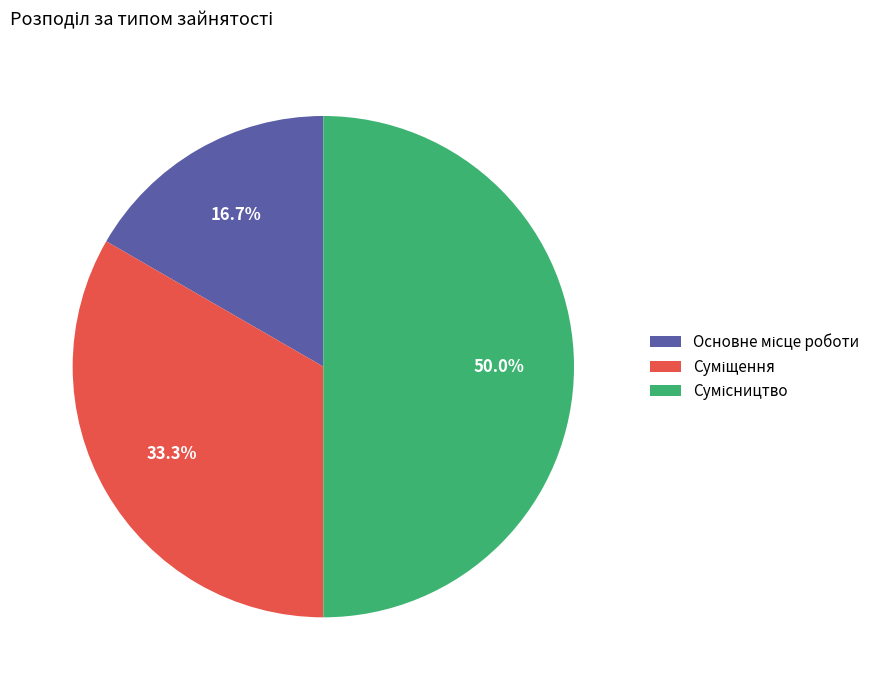

How many segments does this pie chart have?

3